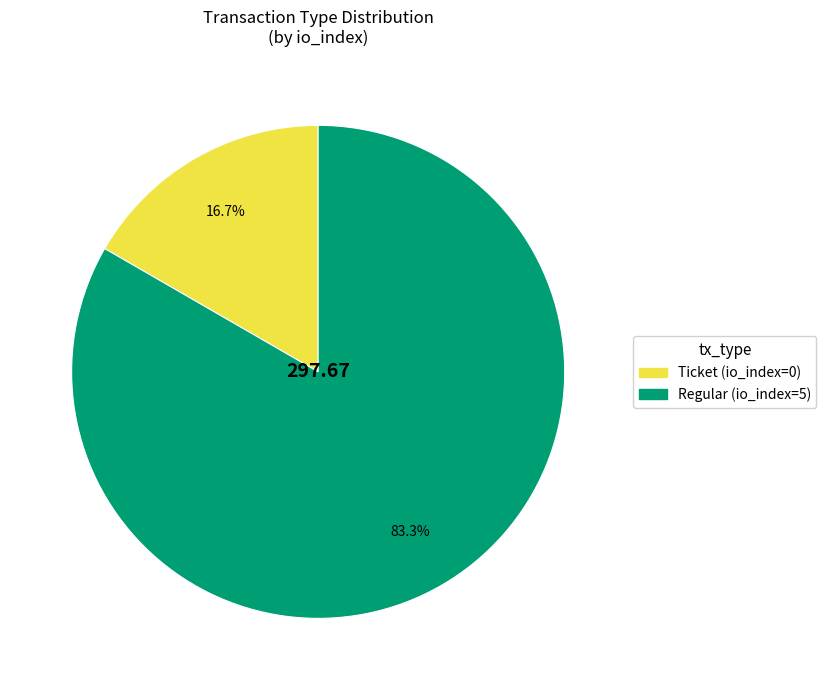

To the nearest percent, what percentage of the pie is Regular?

83%